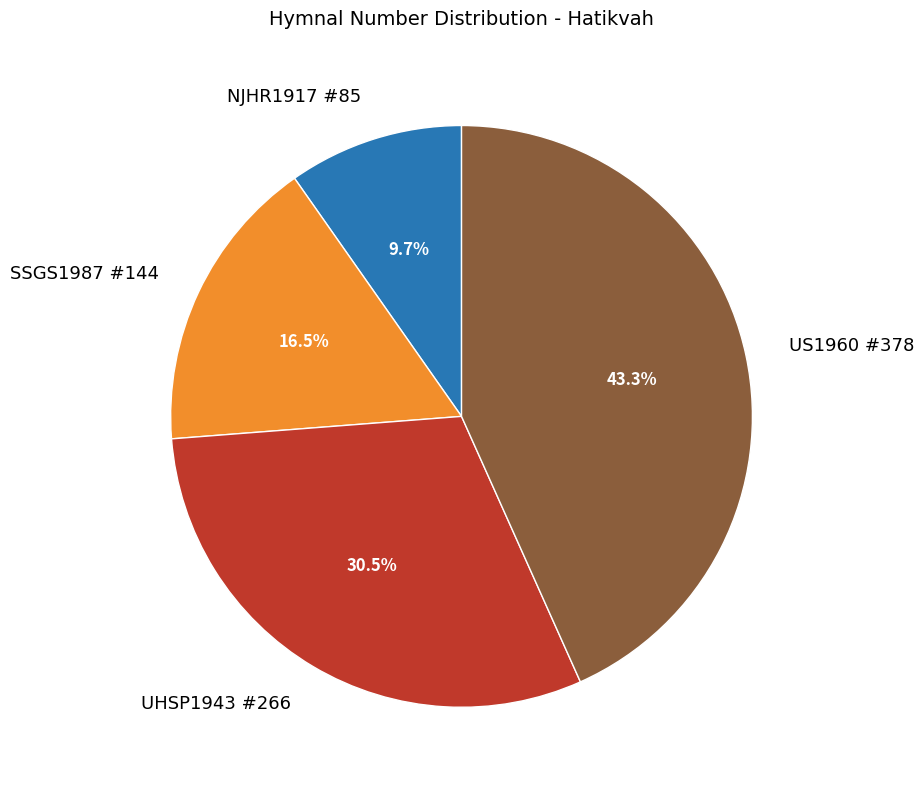

True or false: US1960 #378 accounts for 58% of the total.

False